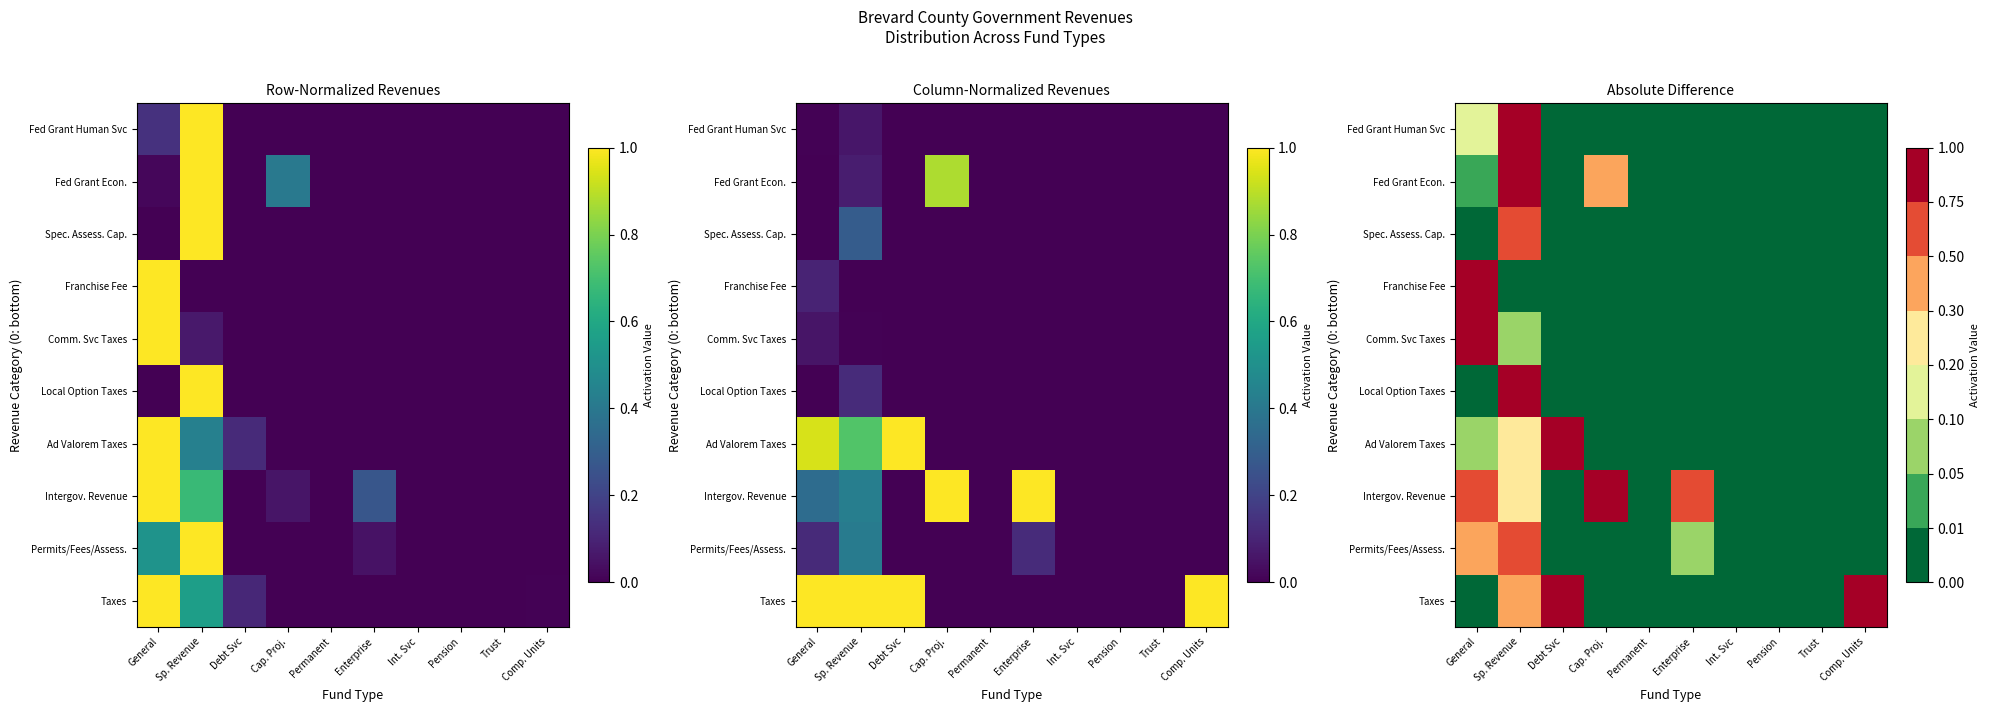

At which category does the chart reach its peak across all series?

Comp. Units